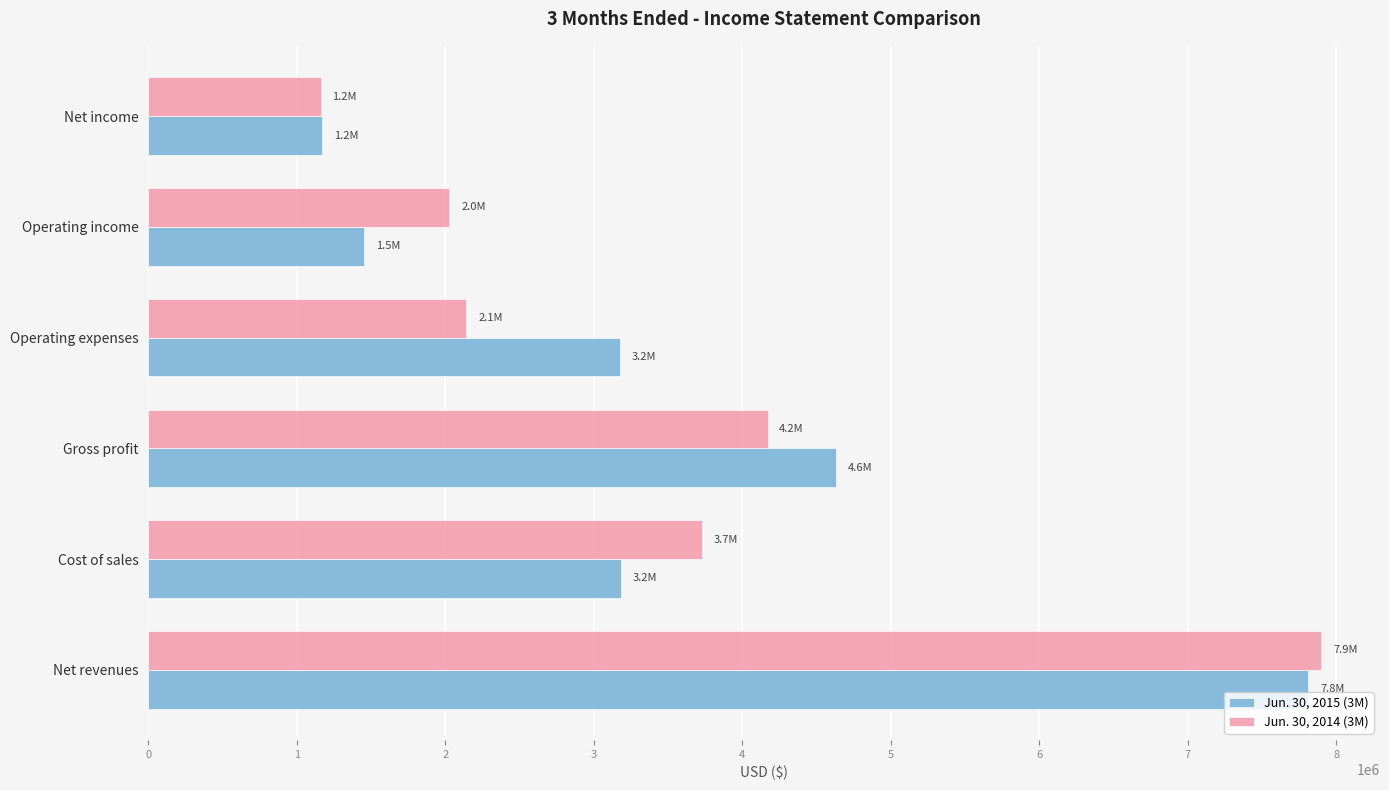

At which category is the sum across all series the highest?

Net revenues